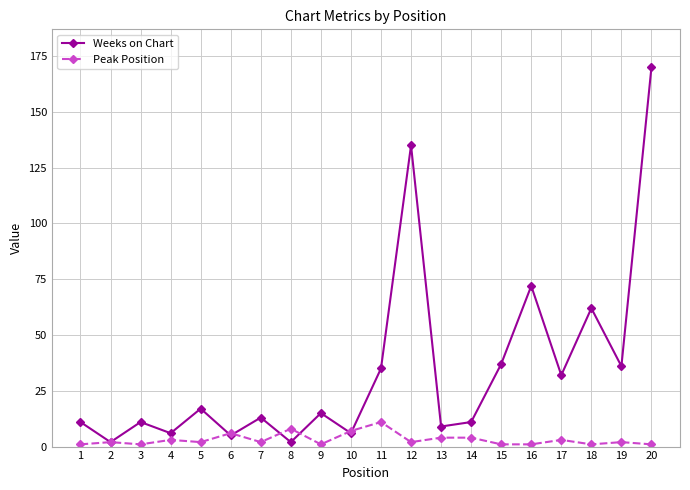

After their last crossing, which series has the higher values: Weeks on Chart or Peak Position?

Weeks on Chart